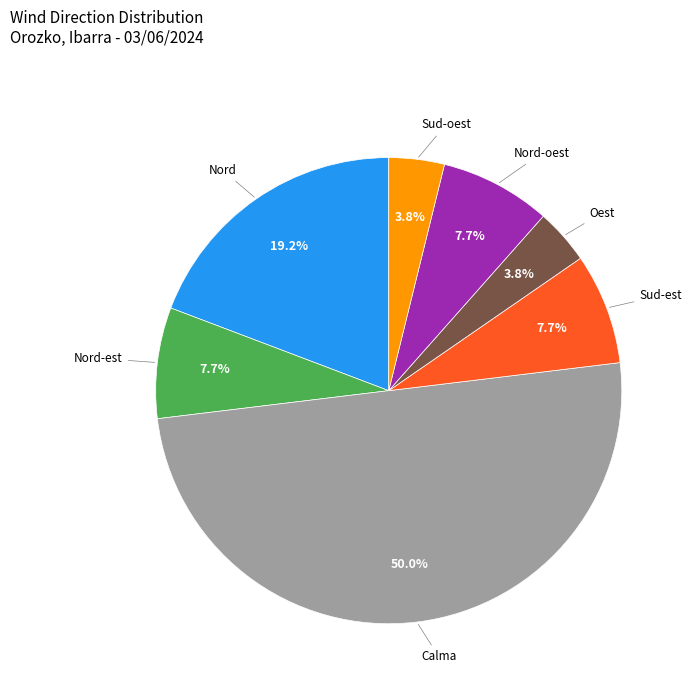

To the nearest percent, what is the difference between the largest and smallest slice percentages?

46%